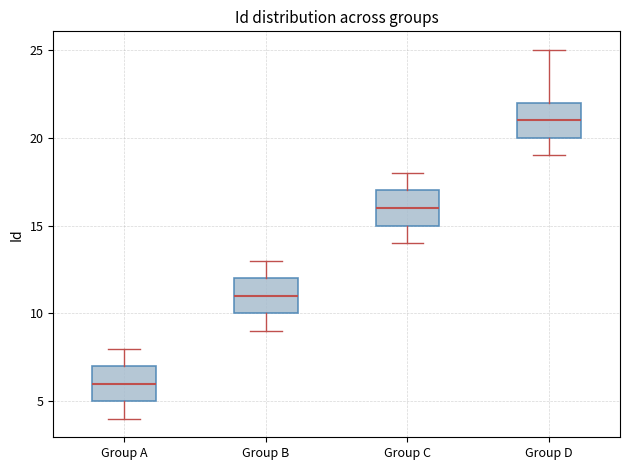

Where does the median line of the box for Group B sit on the y-axis? The values are not printed on the chart, so give them approximately, as read against the axis.

11